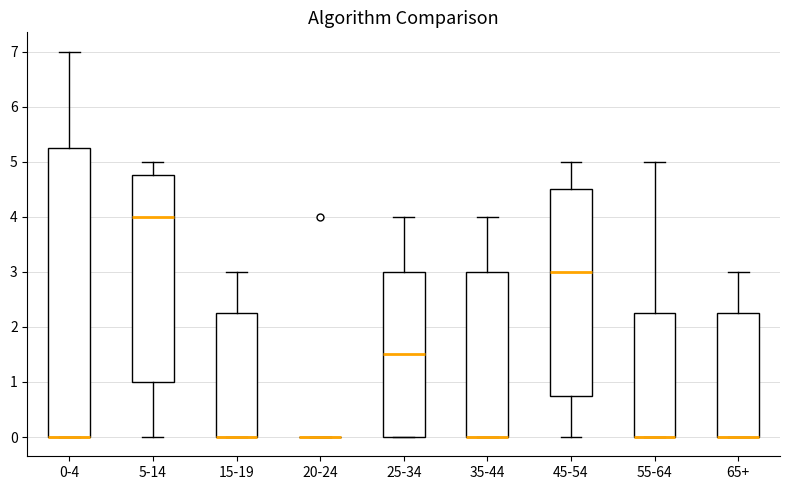

Reading left to right, read every box against the y-axis: the position of its median line, the range the box covers, and the ends of its whiskers. The values are not printed on the chart, so give them approximately, as read against the axis.

0-4: median 0.0 (drawn on the box's lower edge), box 0.0 to 5.3, whiskers 0.0 to 7.0
5-14: median 4.0, box 1.0 to 4.8, whiskers 0.0 to 5.0
15-19: median 0.0 (drawn on the box's lower edge), box 0.0 to 2.3, whiskers 0.0 to 3.0
20-24: box collapsed to a line at 0.0, whiskers 0.0 to 0.0
25-34: median 1.5, box 0.0 to 3.0, whiskers 0.0 to 4.0
35-44: median 0.0 (drawn on the box's lower edge), box 0.0 to 3.0, whiskers 0.0 to 4.0
45-54: median 3.0, box 0.8 to 4.5, whiskers 0.0 to 5.0
55-64: median 0.0 (drawn on the box's lower edge), box 0.0 to 2.3, whiskers 0.0 to 5.0
65+: median 0.0 (drawn on the box's lower edge), box 0.0 to 2.3, whiskers 0.0 to 3.0